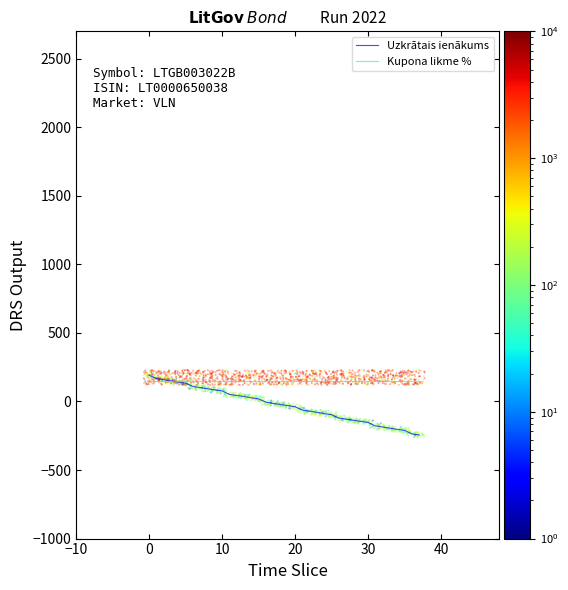

Which series has the largest total across all categories?

Kupona likme %